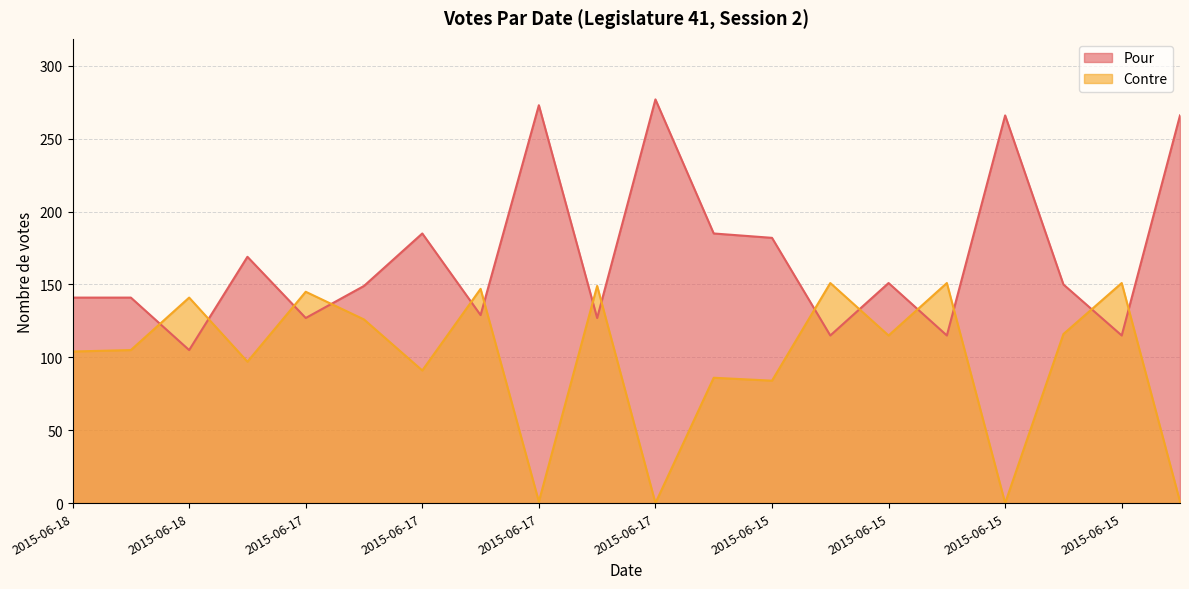

What is the value of the Pour point at the 4th from the left?

169